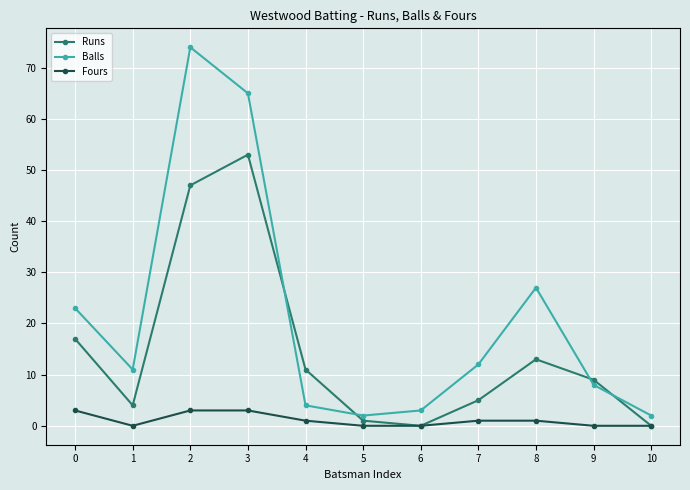

Is it true that Runs equals 53 at 3?

True